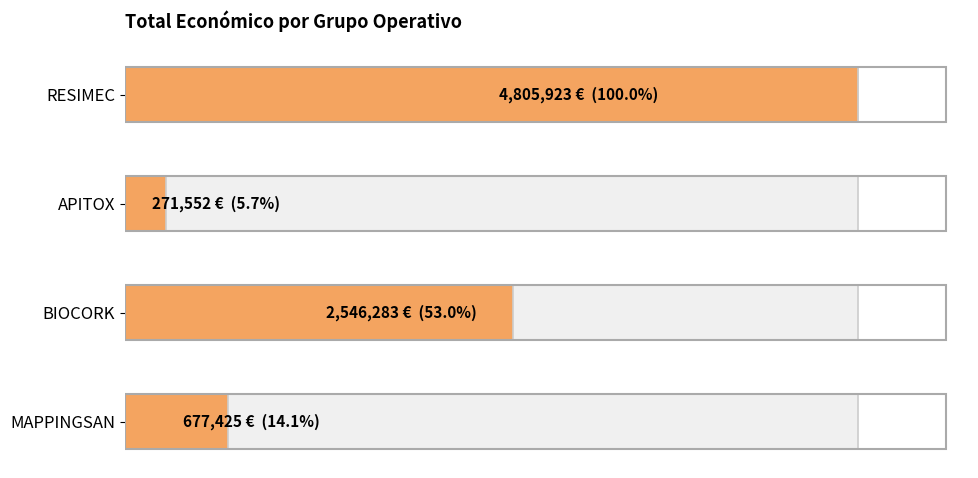

Are the bars grouped side by side (vs. stacked)?

No